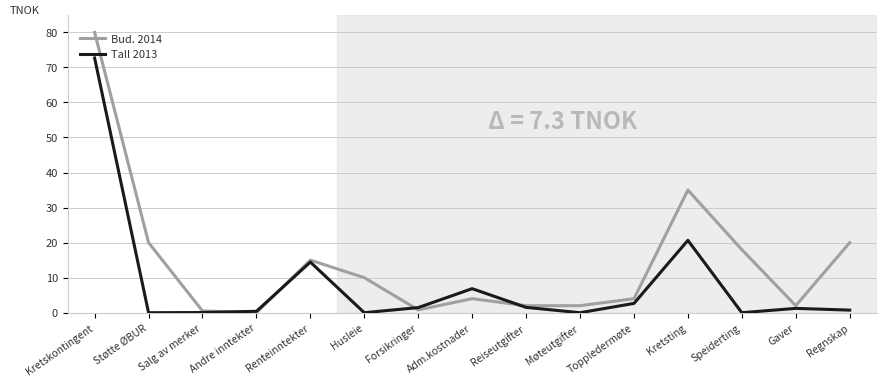

Reading left to right, transcribe all the data shown in this chart.

Bud. 2014: 80000.0	20000.0	500.0	0.0	15000.0	10000.0	800.0	4000.0	2000.0	2000.0	4000.0	35000.0	18000.0	2000.0	20000.0
Tall 2013: 72684.0	0.0	50.0	400.0	14442.0	0.0	1459.0	6861.0	1518.0	0.0	2650.0	20647.8	0.0	1235.0	737.5